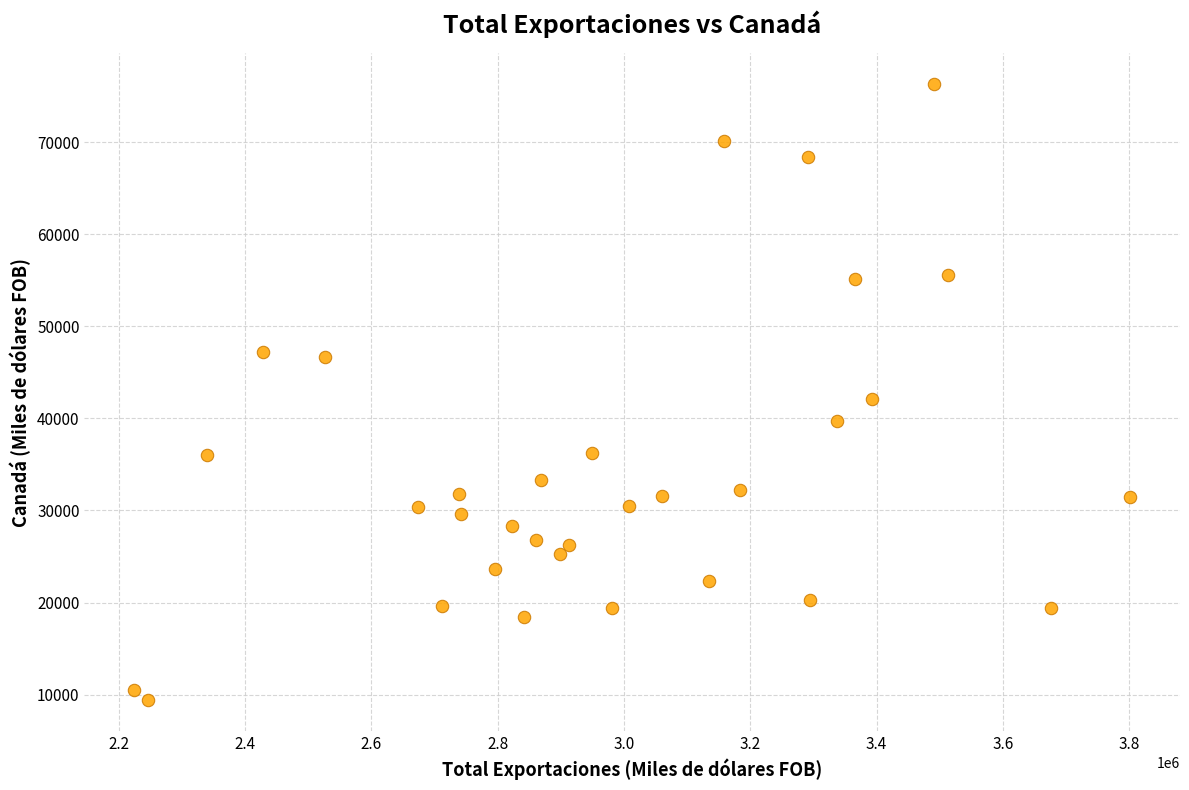

What is the range of Y values (max minus min)?

66884.5